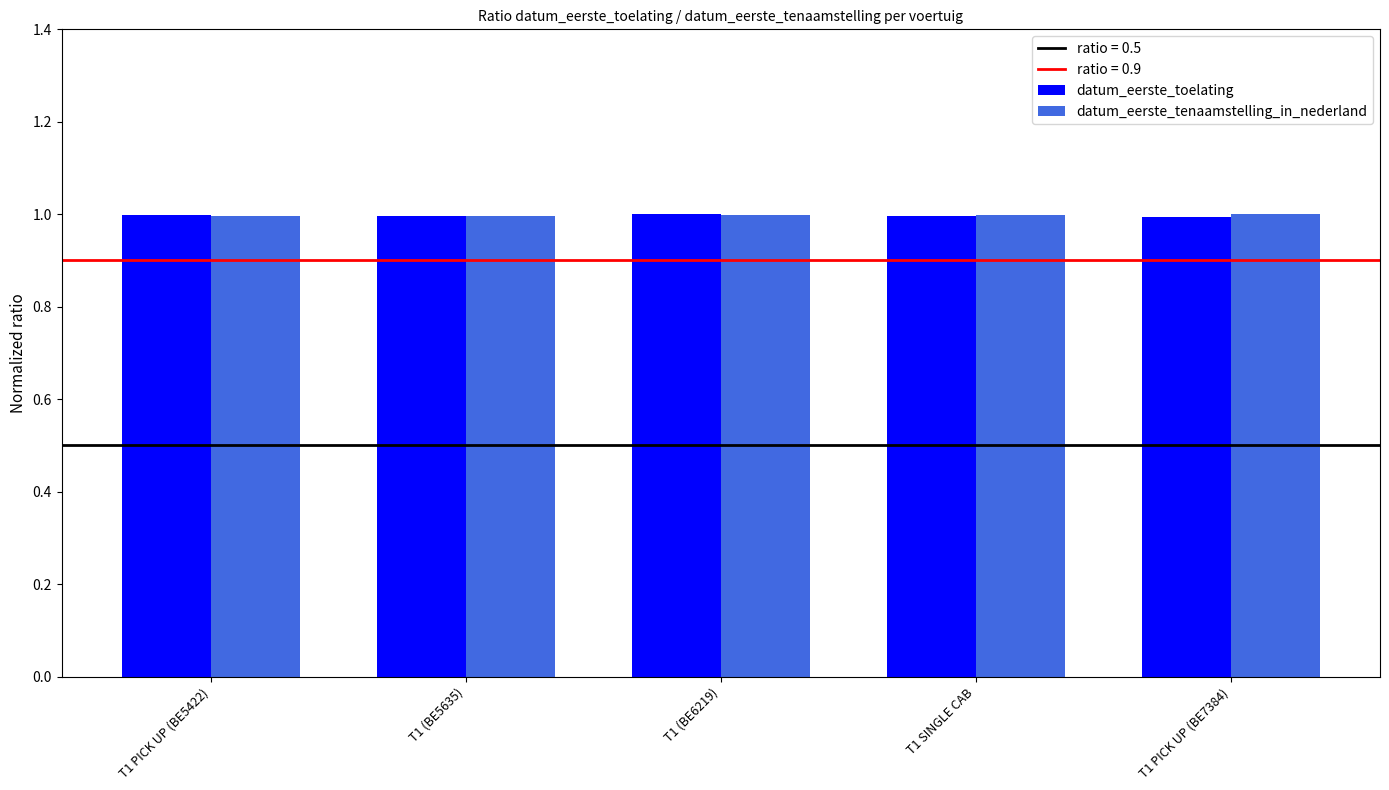

What is the minimum value for datum_eerste_tenaamstelling_in_nederland?

1.0